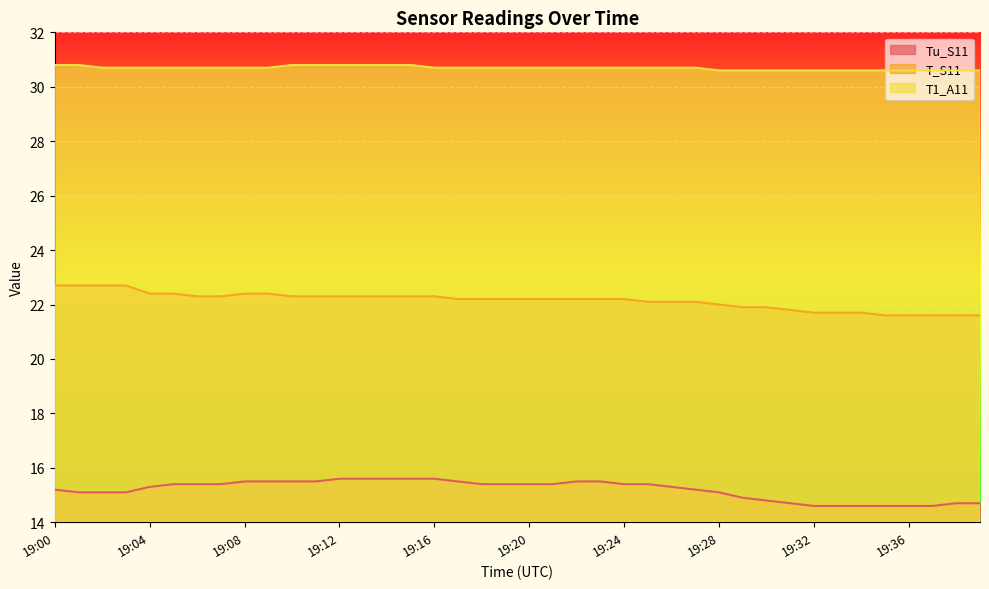

What is the value of the Tu_S11 point at the 32nd from the left?

14.7